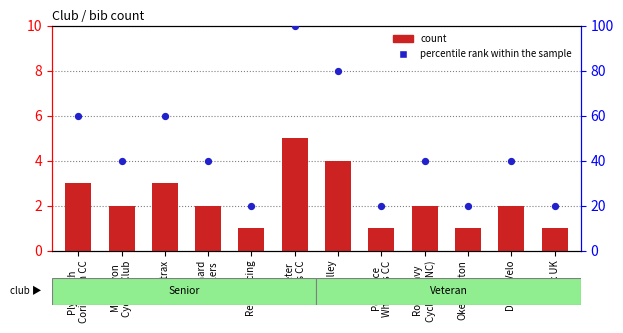

What is the total value across all series at Alltrax?

63